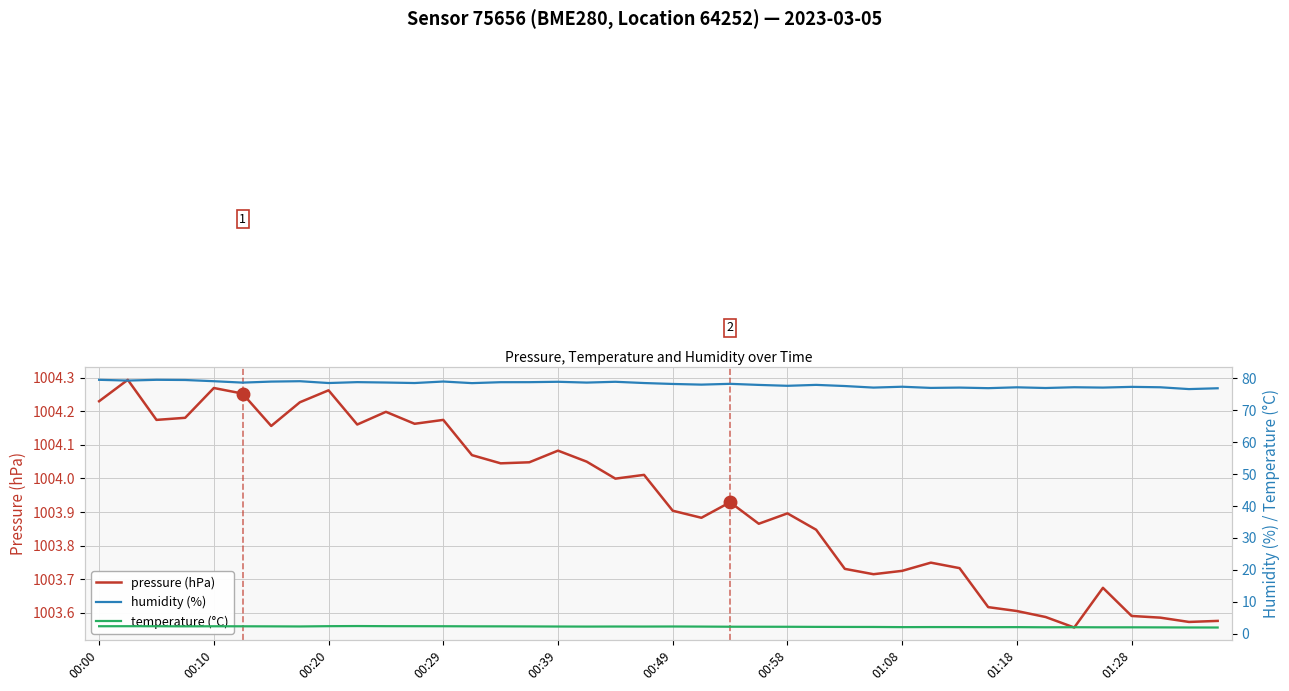

The value of pressure (hPa) at 01:18 is 1003.6. True or false?

True